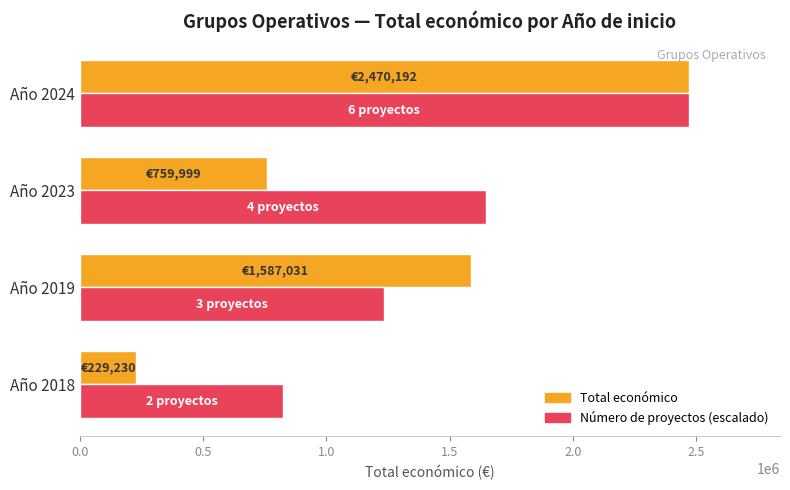

Where is Total económico nearest to the value 1349711?

Año 2019